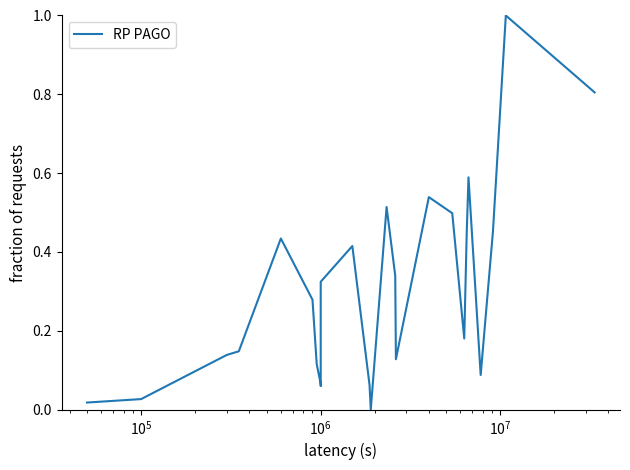

Reading left to right, extract all data points from this chart.

0.0	0.0	0.1	0.1	0.4	0.3	0.1	0.1	0.1	0.3	0.4	0.1	0.0	0.5	0.3	0.1	0.5	0.5	0.2	0.4	0.6	0.1	0.5	1.0	0.8